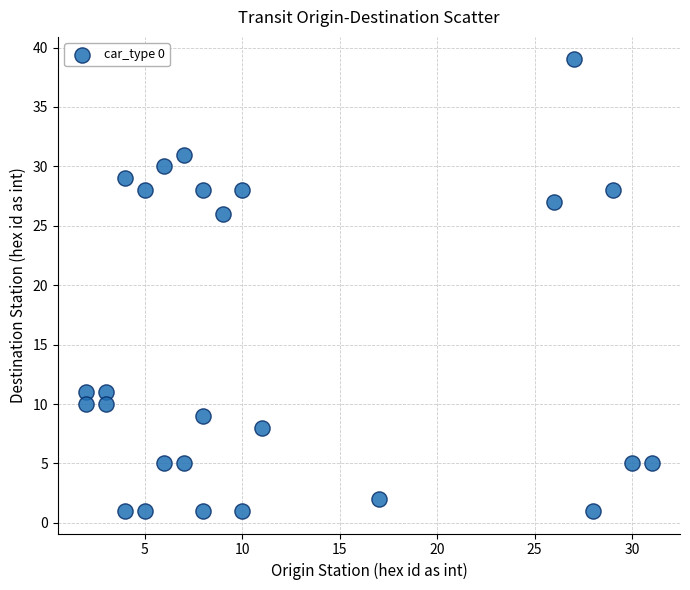

What is the range of X values (max minus min)?

29